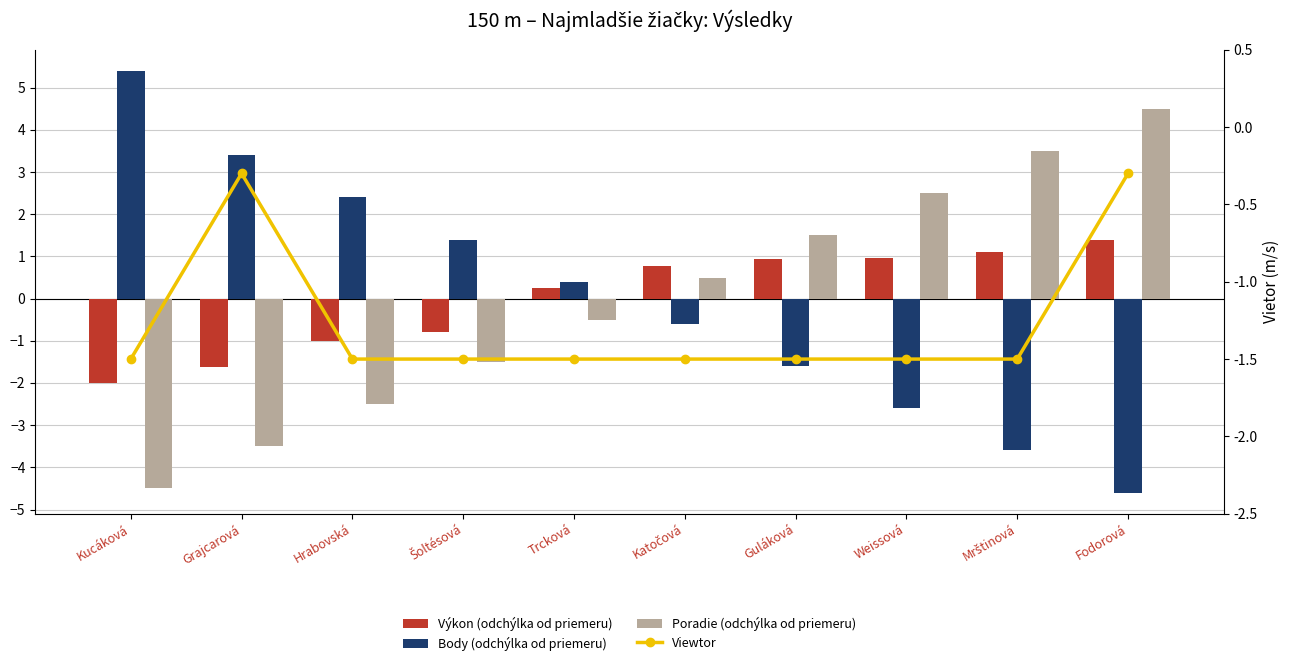

What is the total value across all series at Mrštinová?

-0.5